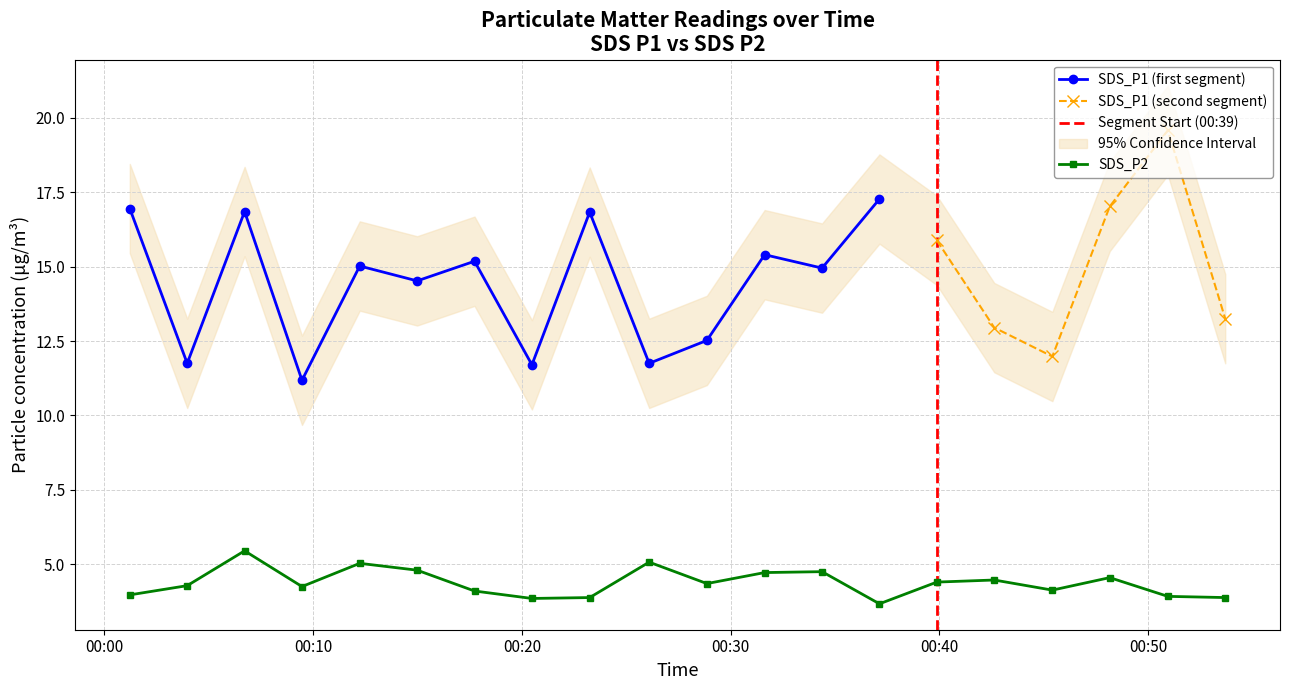

What is the ratio of the value at 2022/10/30 00:14:59 to the value at 2022/10/30 00:31:38?

1.0